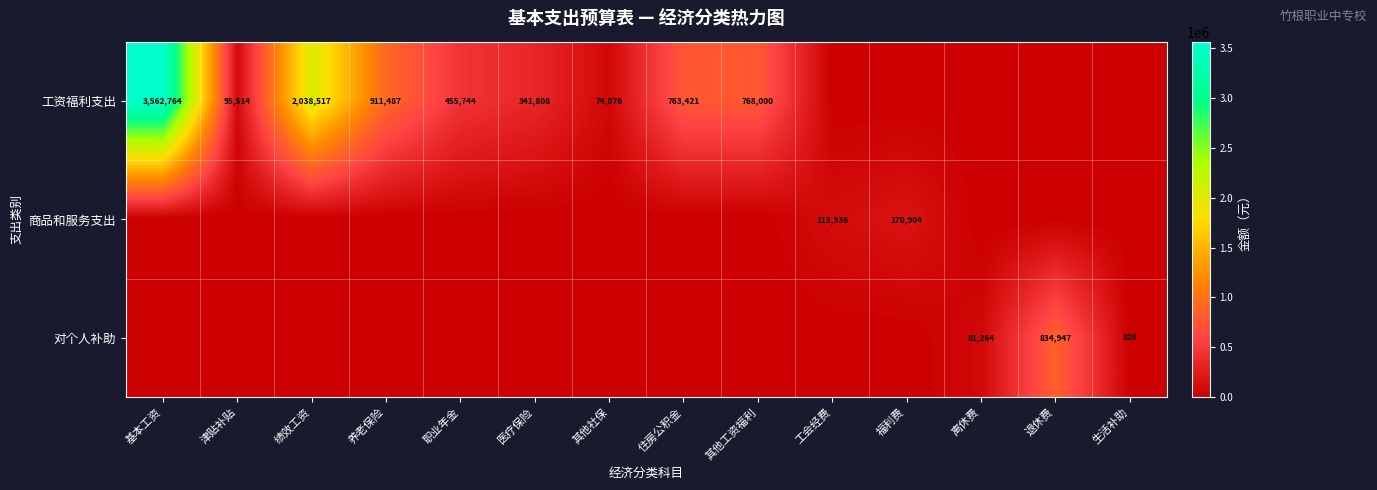

Is the value of 对个人补助 at 离休费 greater than the value of 工资福利支出 at 津贴补贴?

No